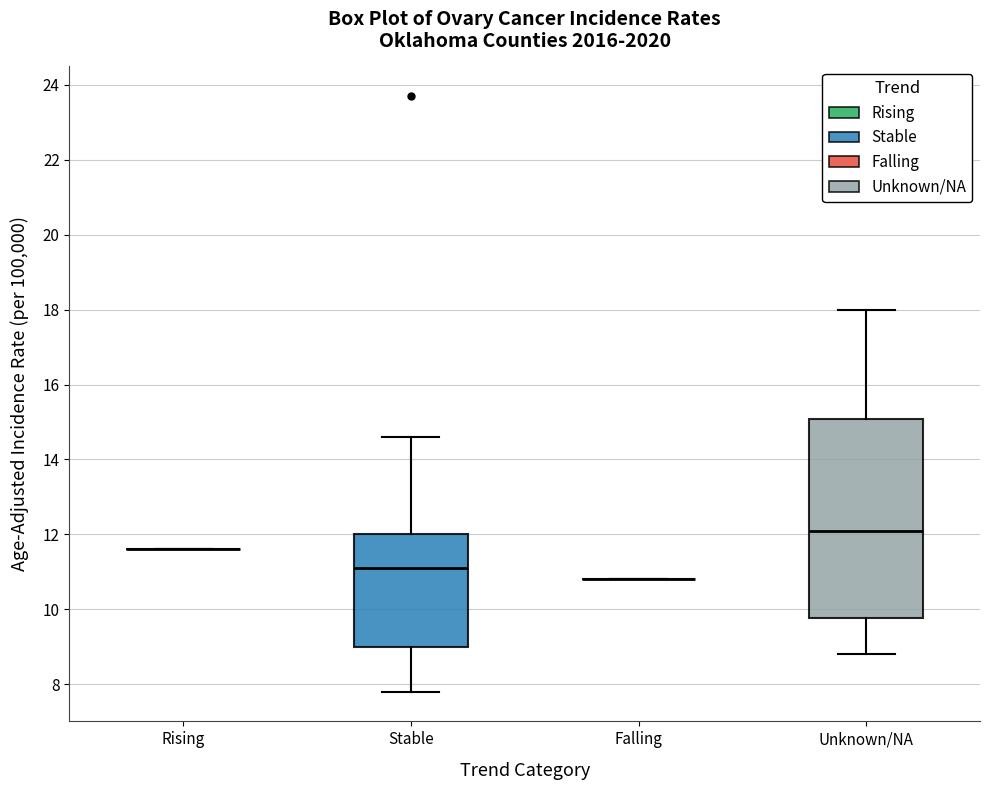

Reading left to right, read every box against the y-axis: the position of its median line, the range the box covers, and the ends of its whiskers. The values are not printed on the chart, so give them approximately, as read against the axis.

Rising: box collapsed to a line at 11.6, whiskers 11.6 to 11.6
Stable: median 11.2, box 9.0 to 12.0, whiskers 7.8 to 14.6
Falling: box collapsed to a line at 10.8, whiskers 10.8 to 10.8
Unknown/NA: median 12.2, box 9.8 to 15.0, whiskers 8.8 to 18.0